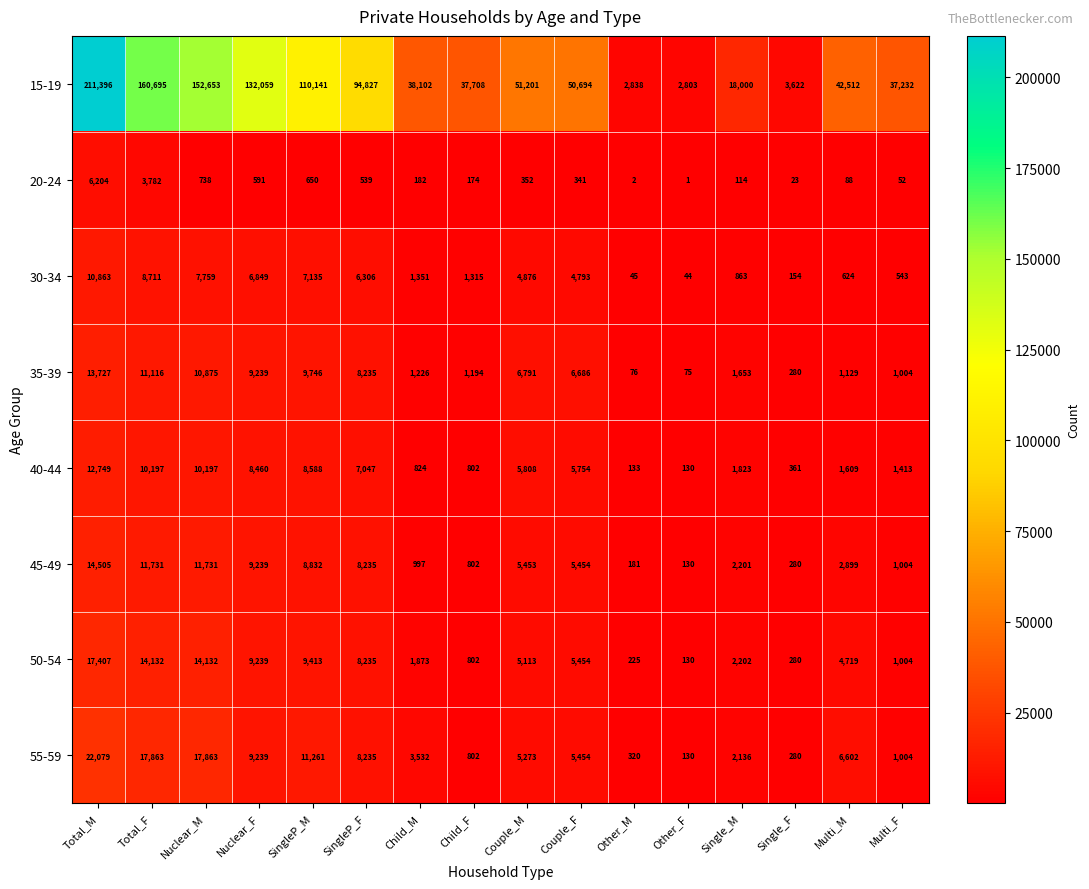

Which category has the lowest value in the 40-44 series?

Other_F